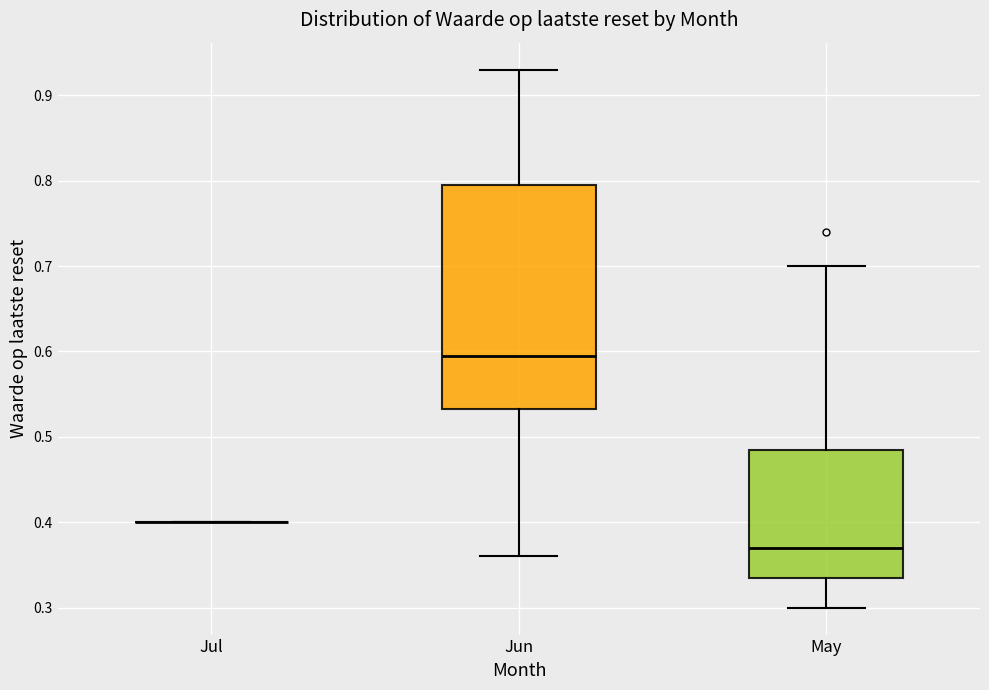

Comparing the boxes themselves (not the whiskers), which one is the tallest?

Jun